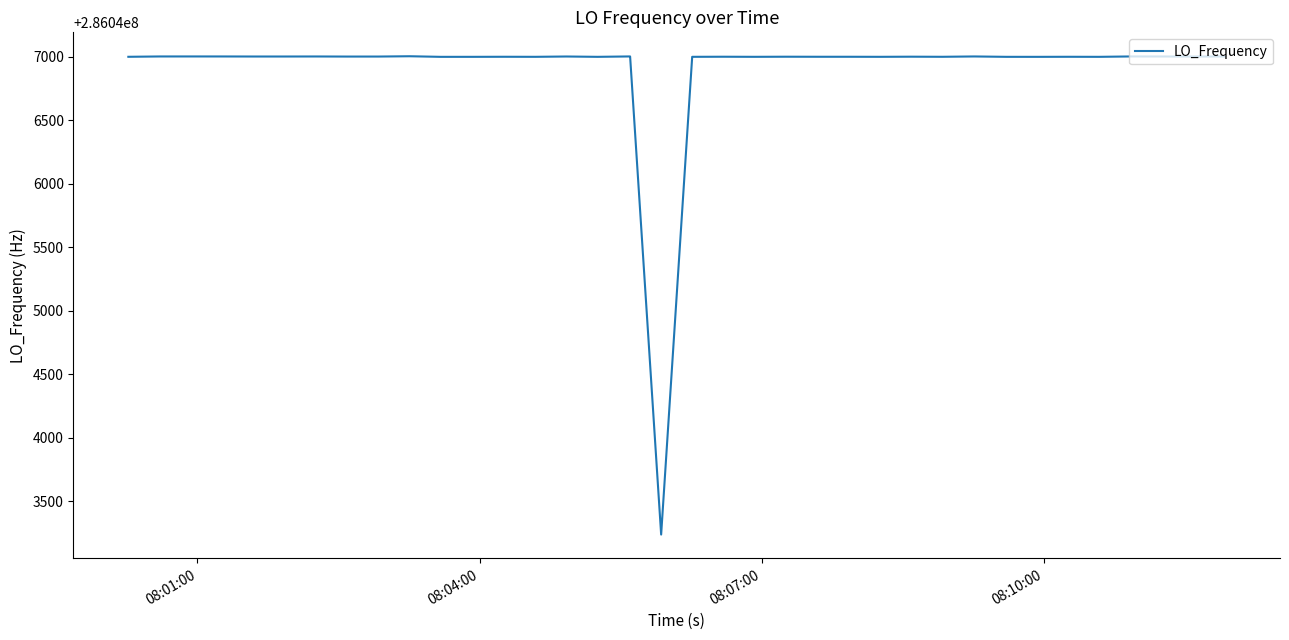

What is the smallest value displayed?

286043239.2